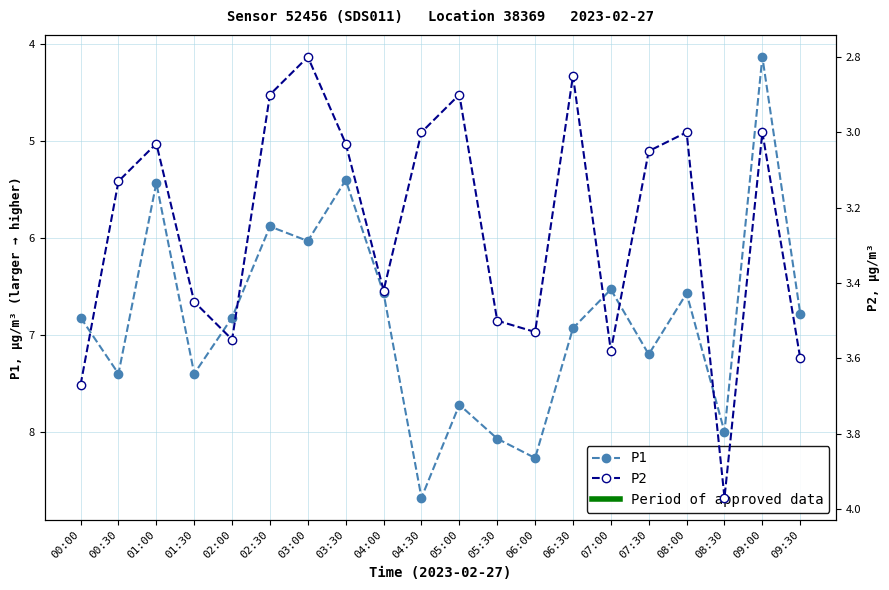

True or false: P2 and P1 cross at least once.

False